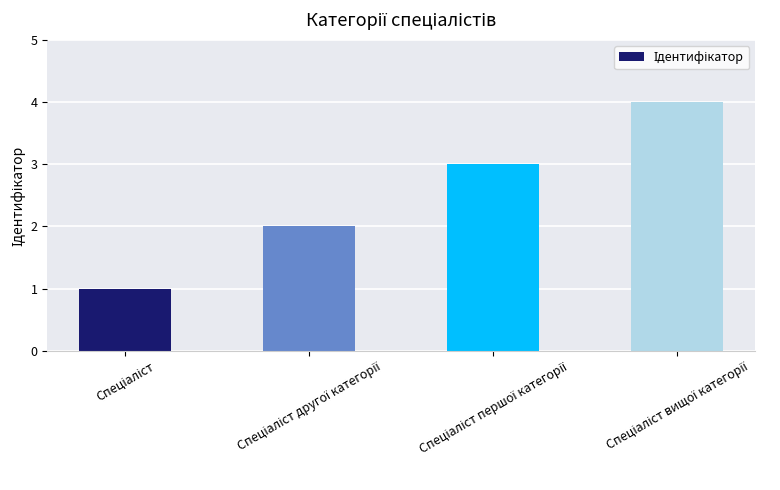

What is the sum of all values?

10